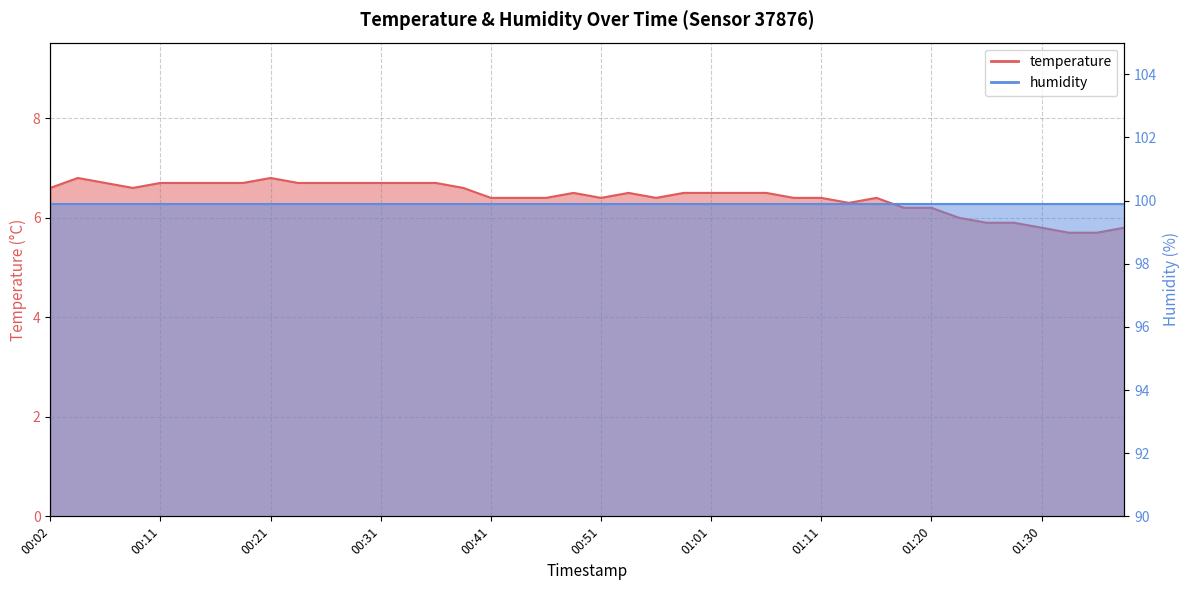

The chart shows a value of 6.2 at 01:18. True or false?

True